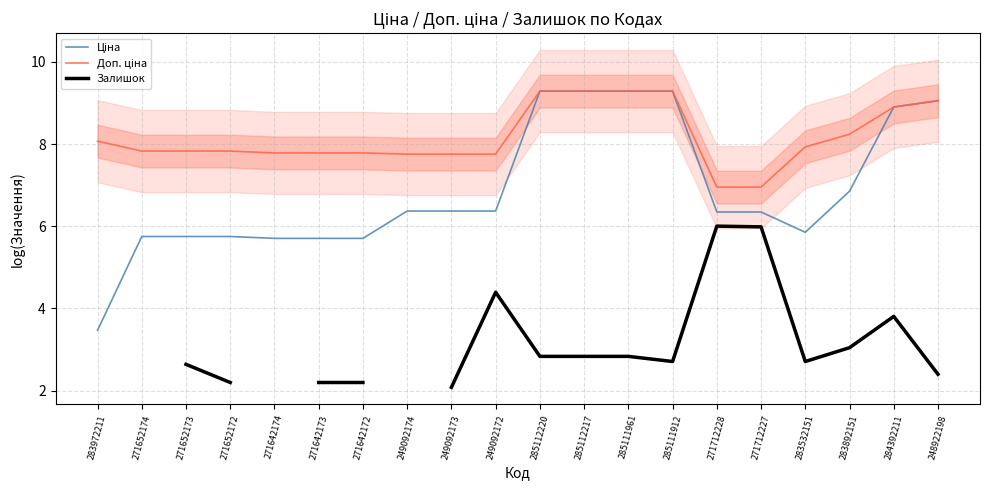

At which label is Доп. ціна closest to 8?

283532151